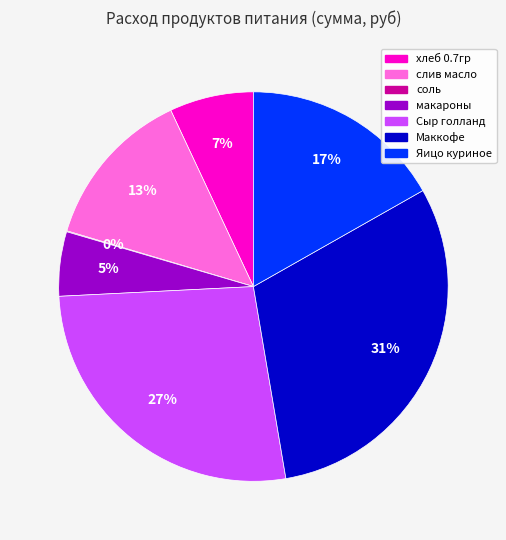

Between хлеб 0.7гр and Маккофе, which is larger?

Маккофе